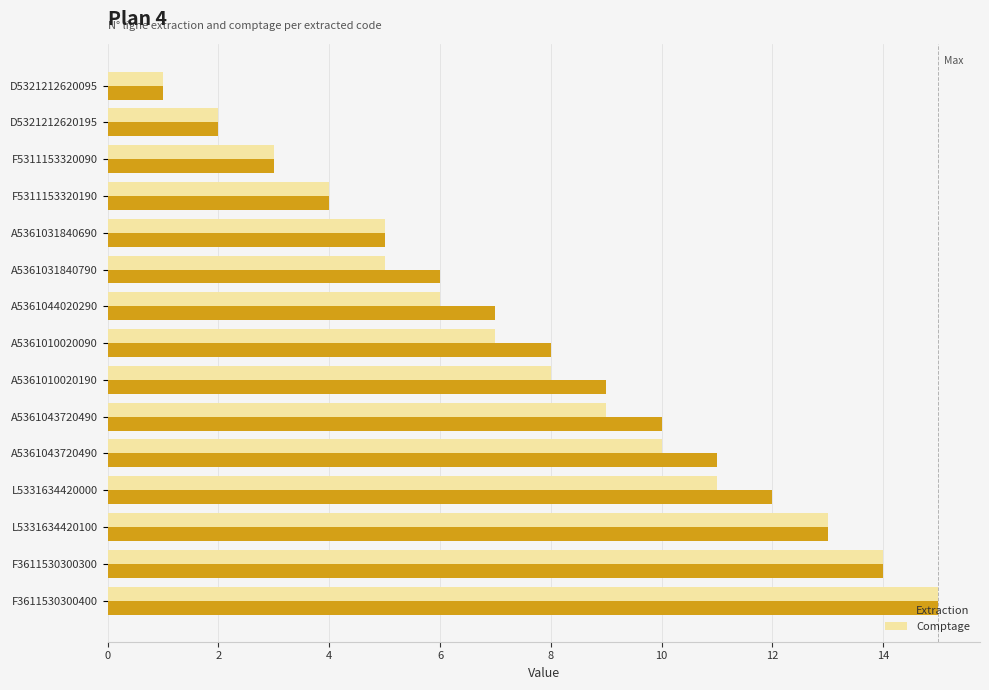

At which label is Extraction closest to 8?

A5361010020090